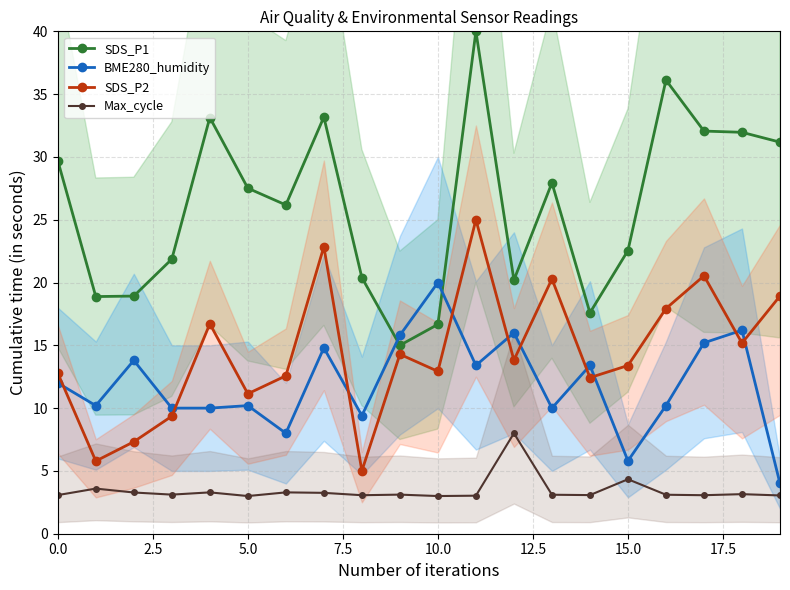

How many interior local peaks does the BME280_humidity series have?

7